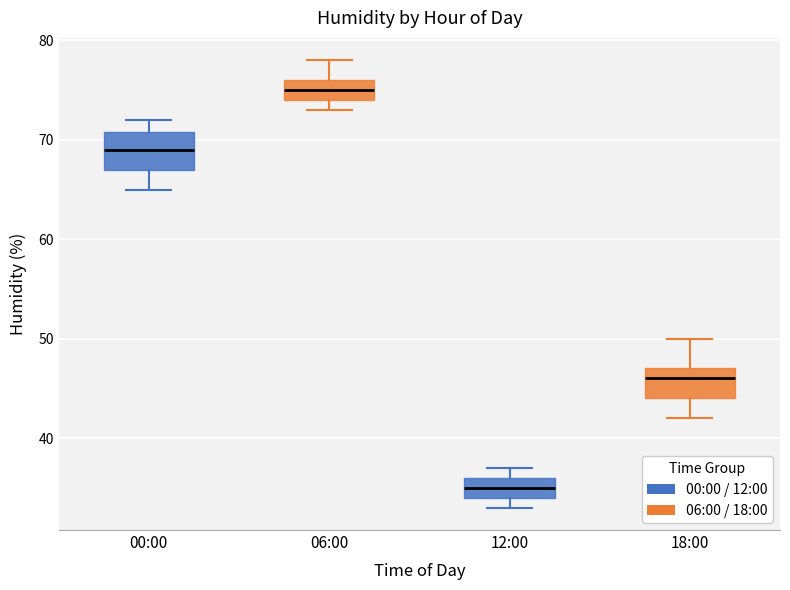

Reading left to right, read every box against the y-axis: the position of its median line, the range the box covers, and the ends of its whiskers. The values are not printed on the chart, so give them approximately, as read against the axis.

00:00: median 69, box 67 to 71, whiskers 65 to 72
06:00: median 75, box 74 to 76, whiskers 73 to 78
12:00: median 35, box 34 to 36, whiskers 33 to 37
18:00: median 46, box 44 to 47, whiskers 42 to 50